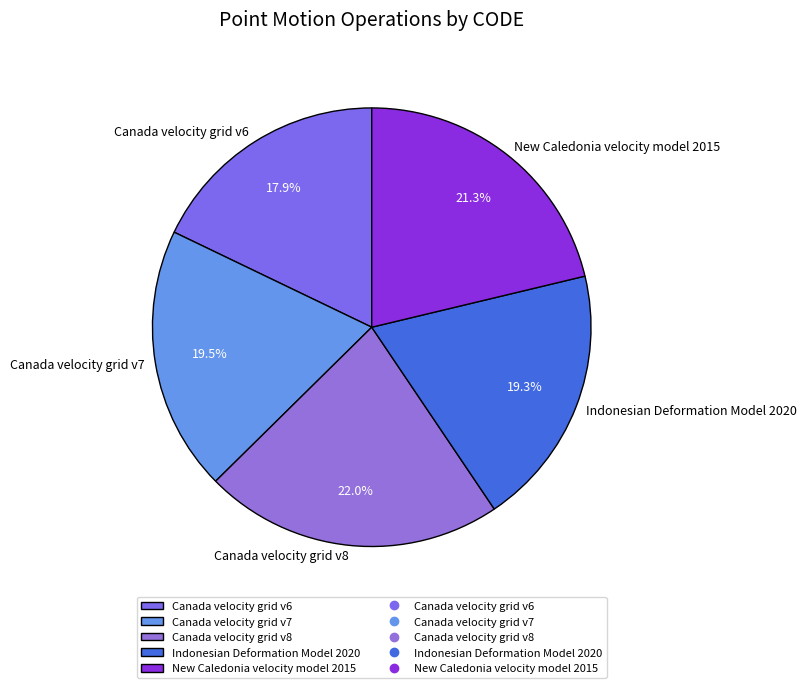

What is the largest slice in the pie chart?

Canada velocity grid v8